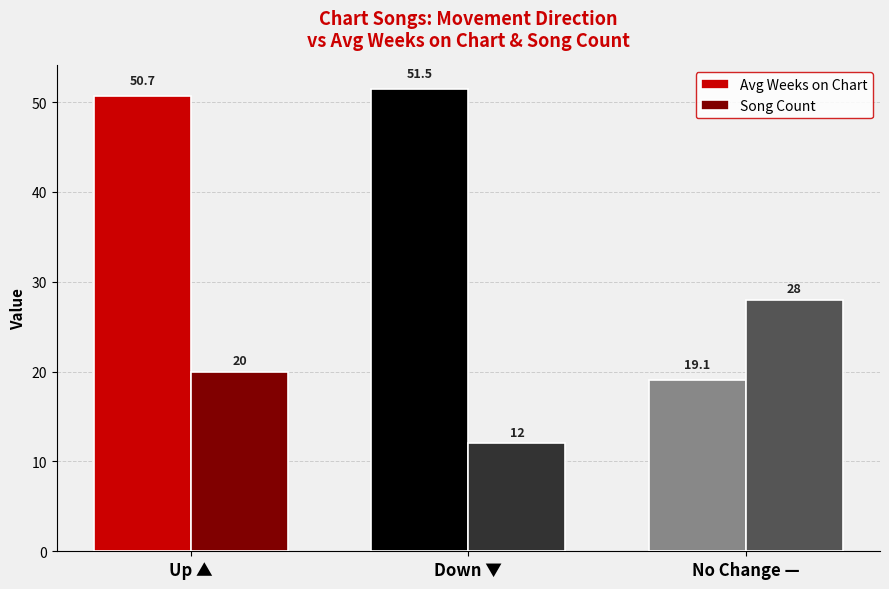

Is the value of Song Count at No Change — greater than the value of Avg Weeks on Chart at Down ▼?

No